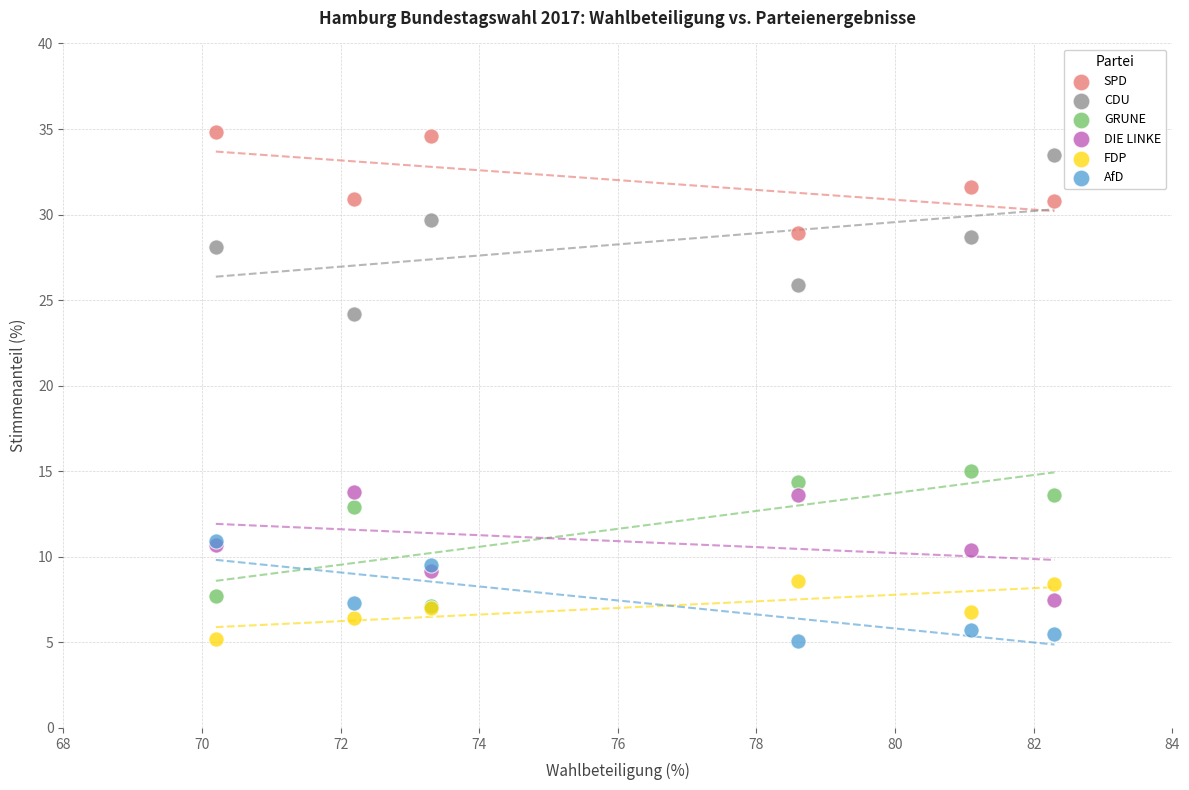

Which series reaches the maximum Y coordinate?

SPD